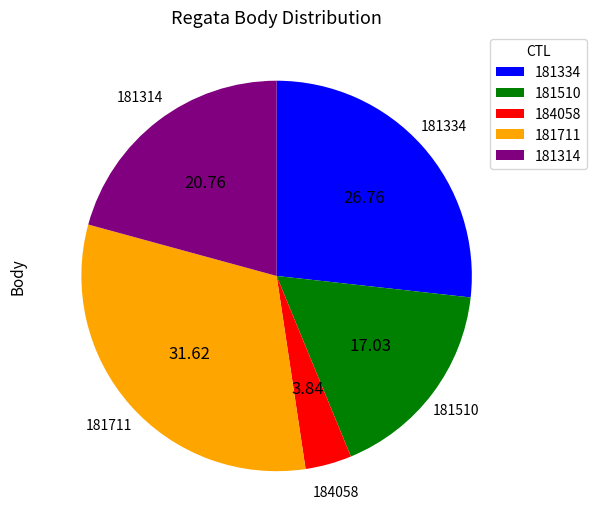

How many segments does this pie chart have?

5